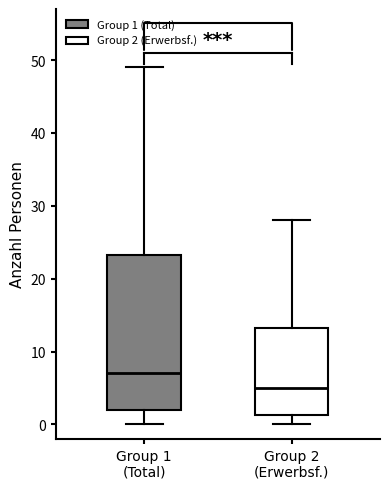

Which box has the lowest median line?

Group 2 (Erwerbsf.)